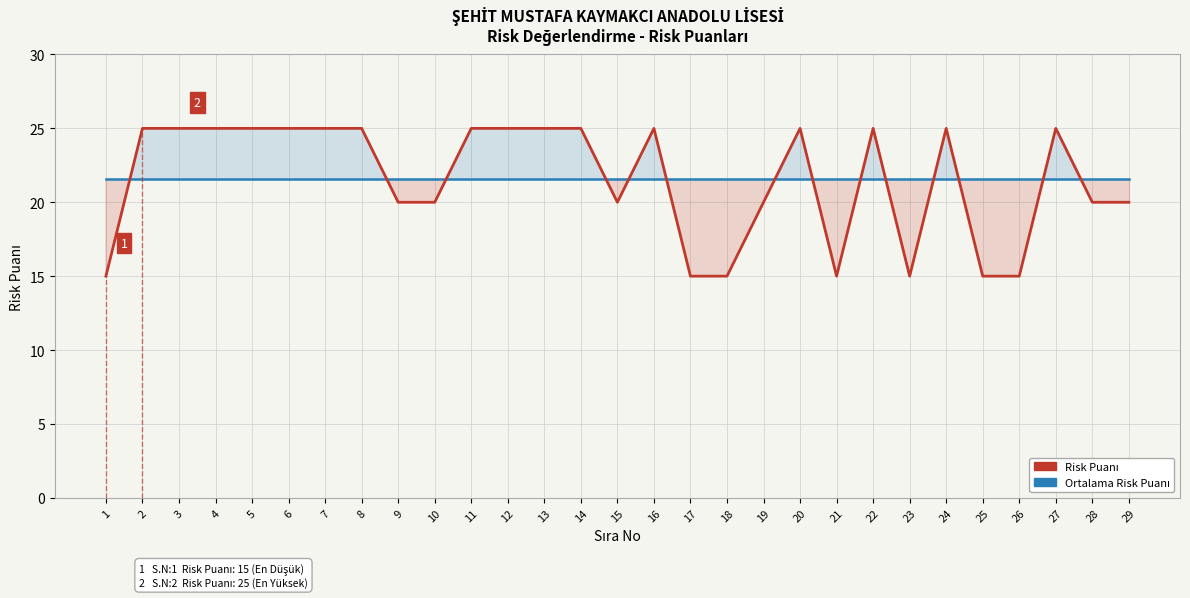

Is it true that Risk Puanı equals 43.8 at 5?

False